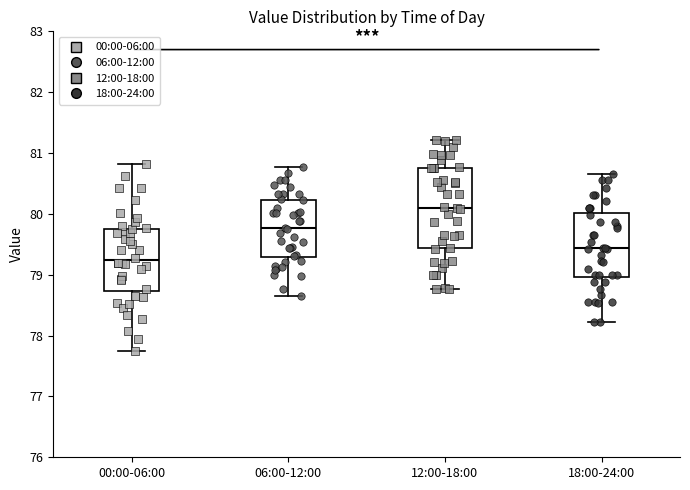

Where is the upper edge of the box for 00:00-06:00 on the y-axis? The values are not printed on the chart, so give them approximately, as read against the axis.

79.8